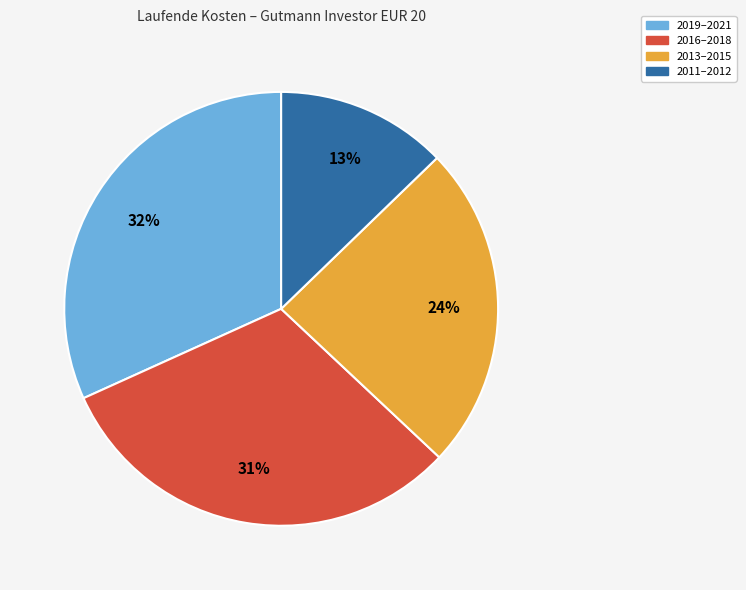

To the nearest percent, what portion does 2013–2015 represent?

24%